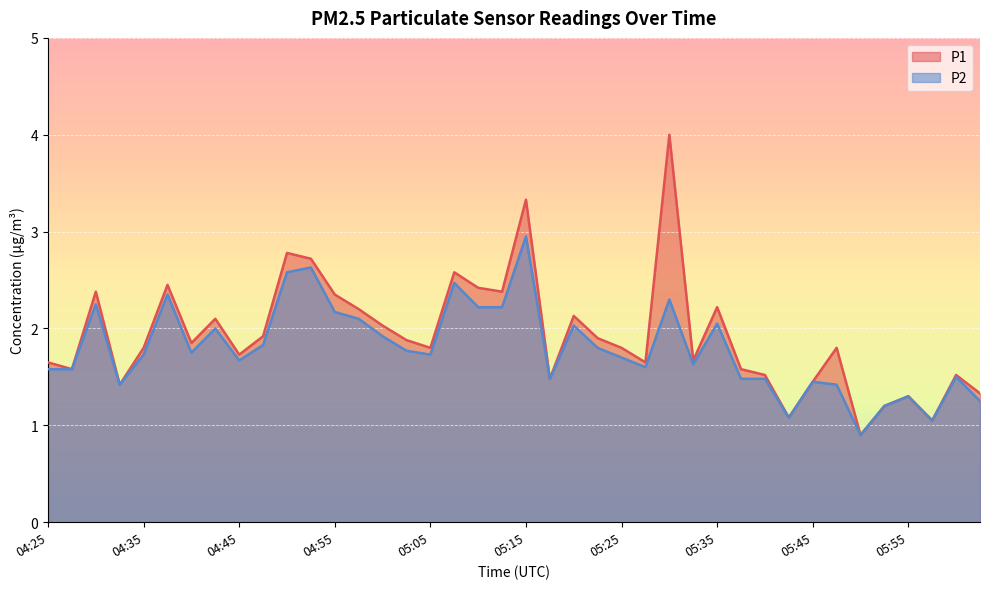

In P1, how many points are lower than both neighbors (excluding endpoints)?

12